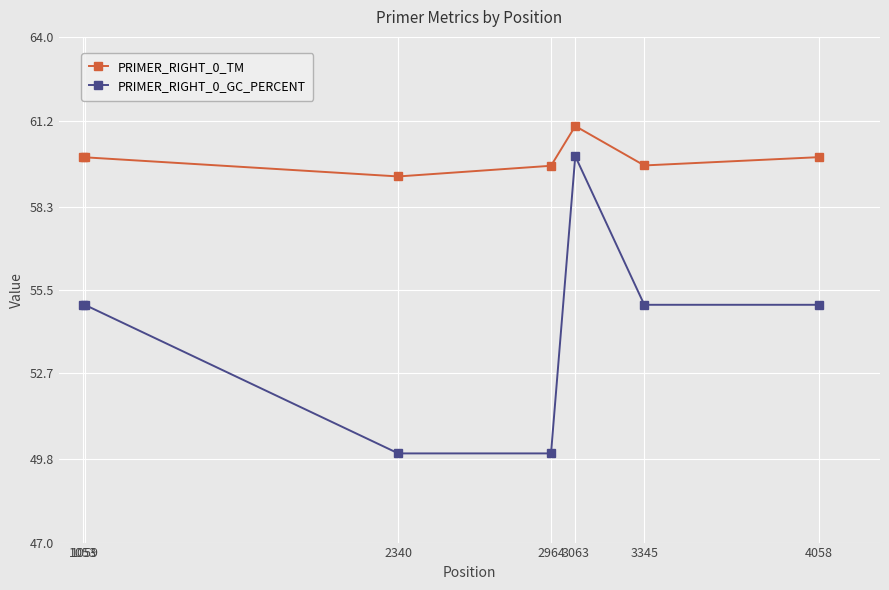

What are all the series names shown in the legend?

PRIMER_RIGHT_0_TM, PRIMER_RIGHT_0_GC_PERCENT